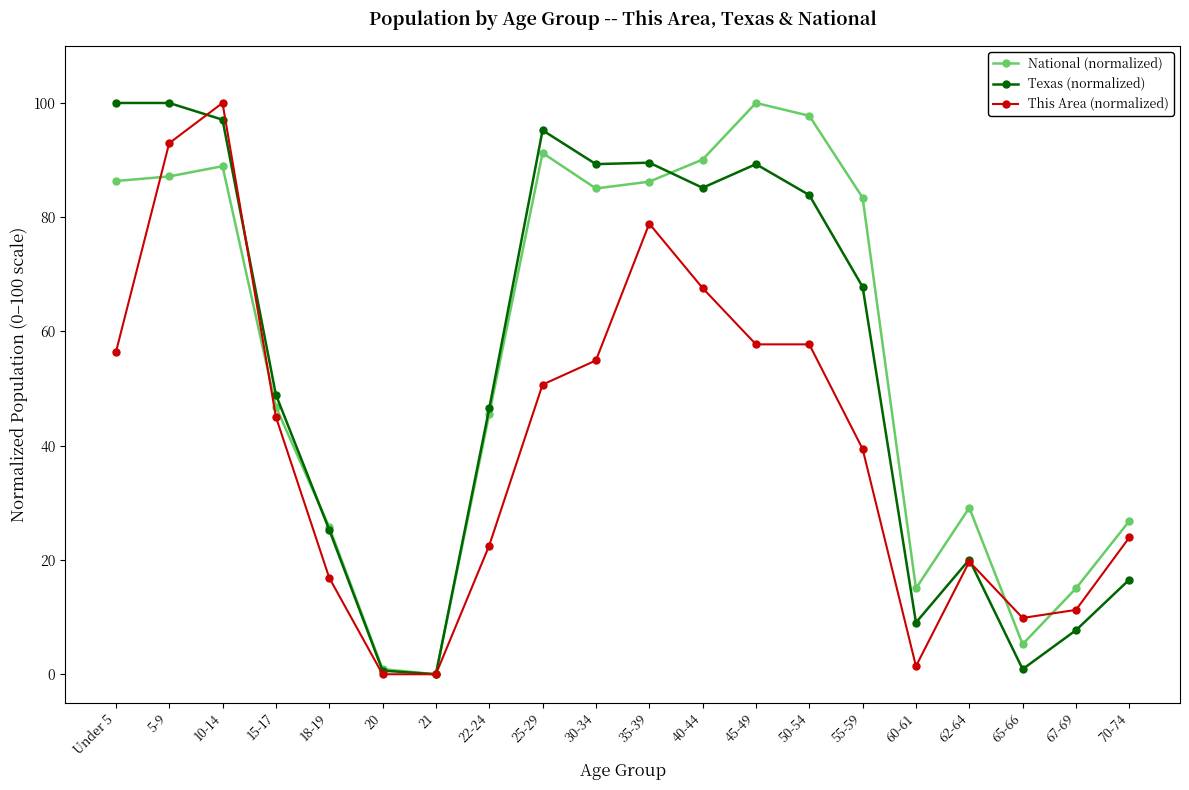

The value of Texas (normalized) at 45-49 is 24.4. True or false?

False